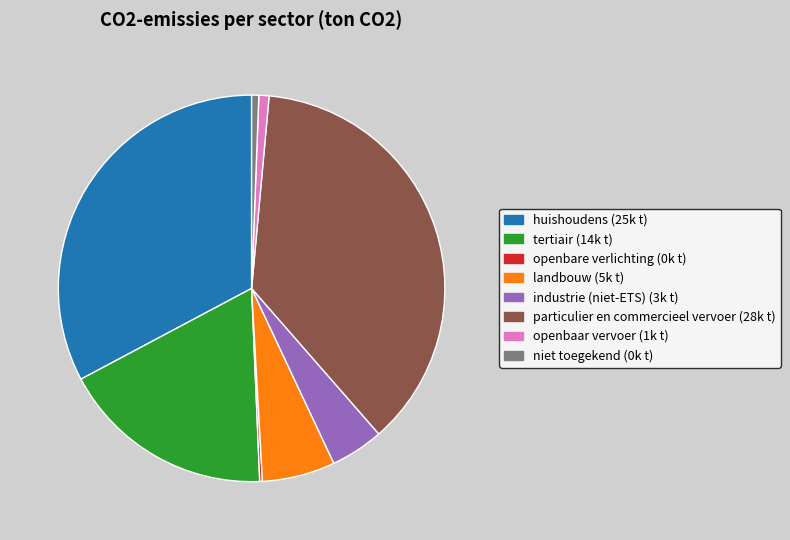

Which has a higher value, tertiair or niet toegekend?

tertiair